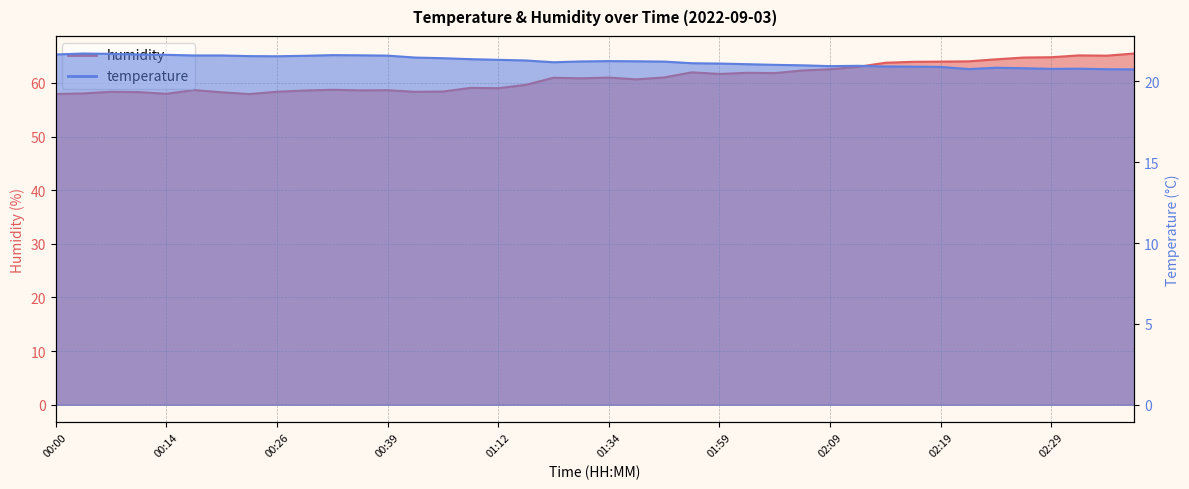

The value of temperature at 01:34 is 14.6. True or false?

False